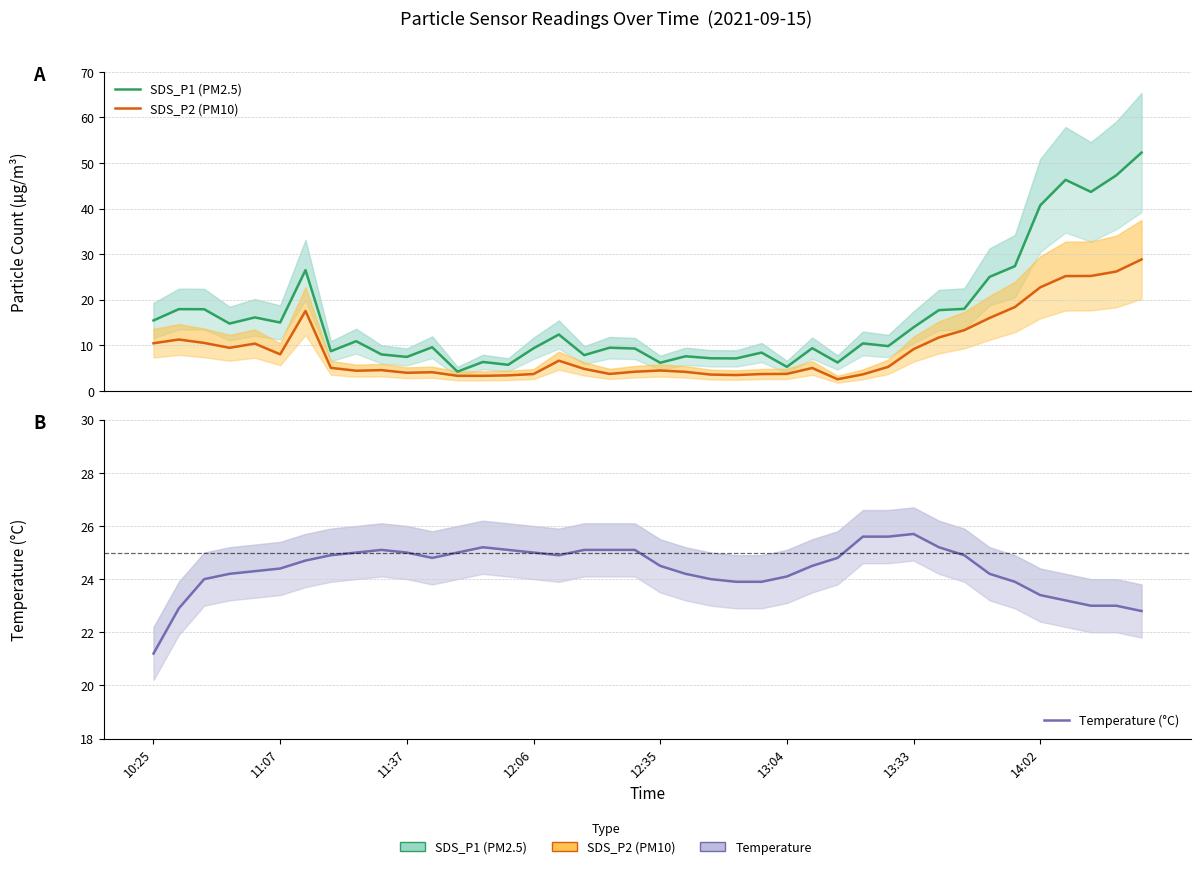

At how many categories does at least one series exceed 5?

40